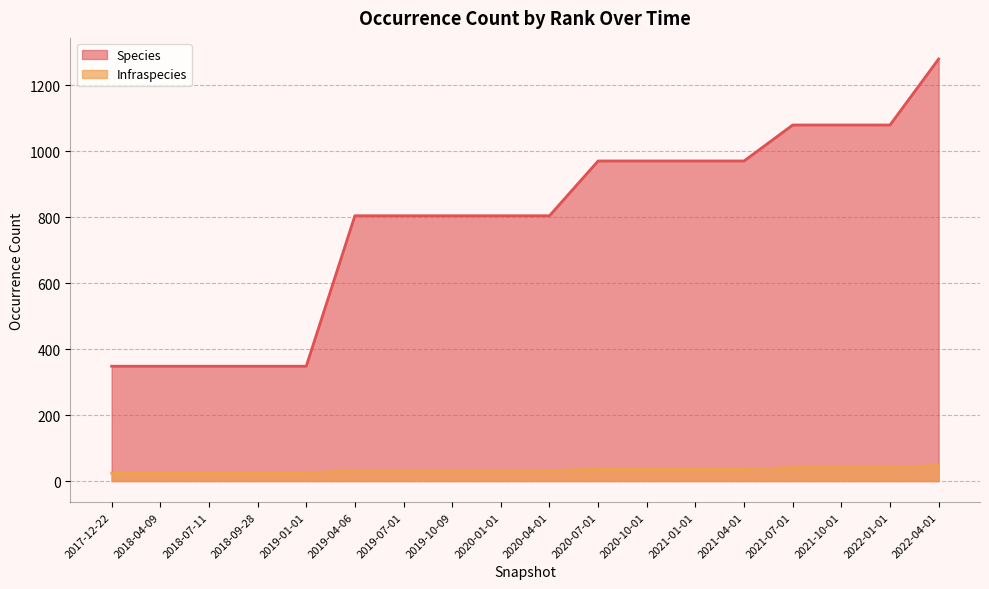

At which label does Infraspecies first exceed 32?

2020-07-01